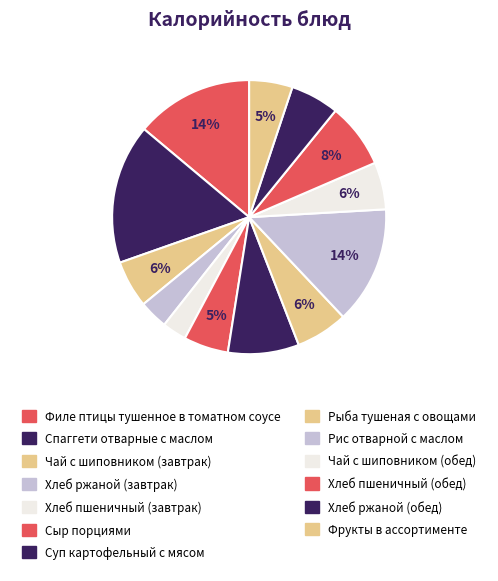

How many slices are in this pie chart?

13